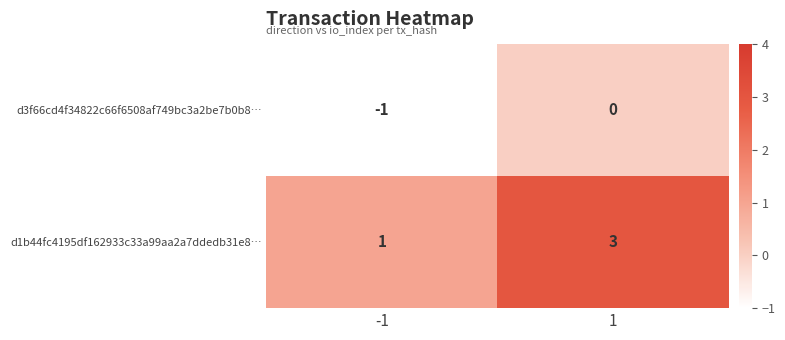

What is the spread (max minus min) of values at 1?

3